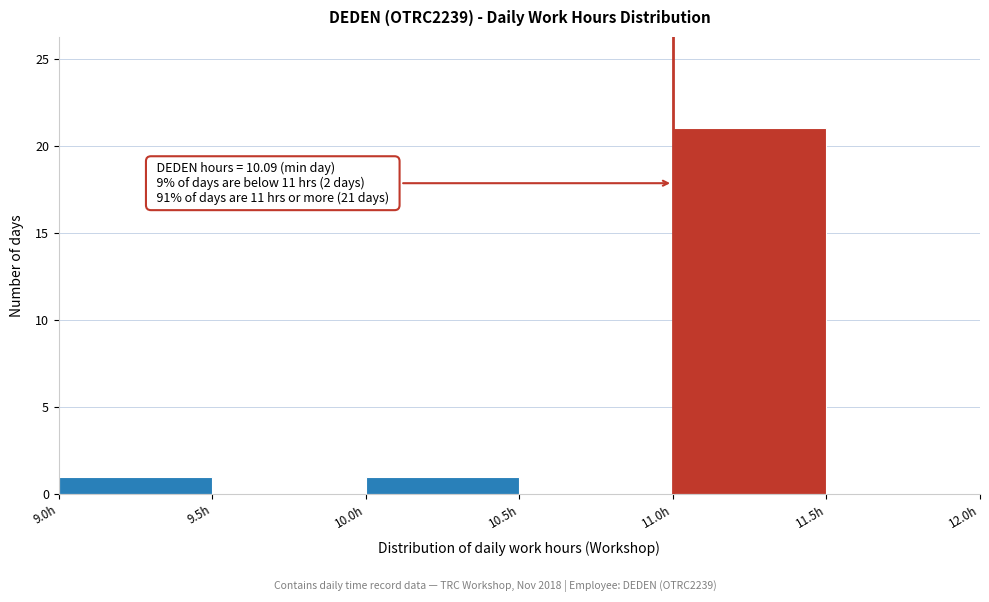

Over which range of the x-axis is the bar tallest?

11.0 to 11.5